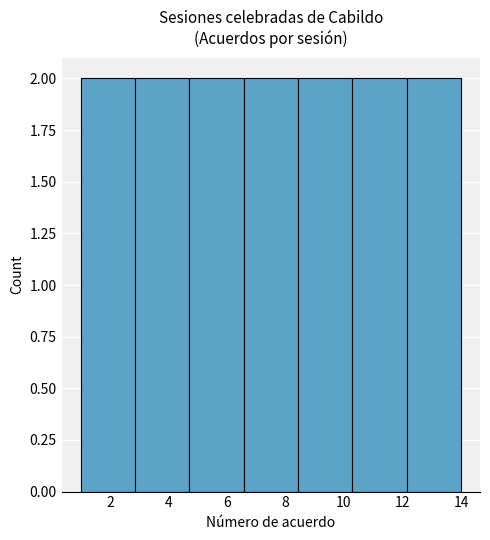

How tall is the bar that spans 10.2 to 12.2 on the x-axis? Neither the bar edges nor the heights are printed on the chart, so give them approximately, as read against the axes.

2